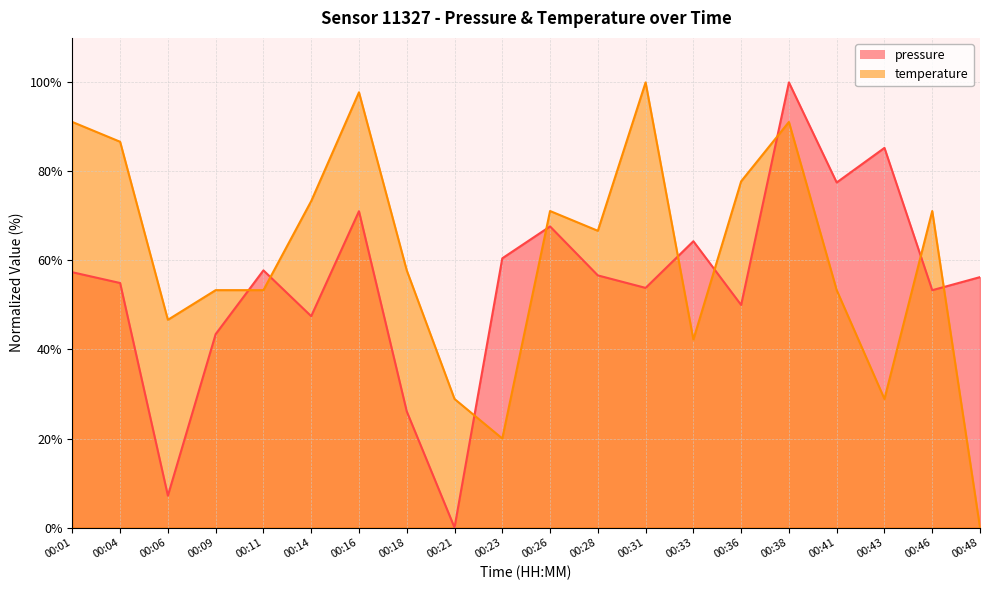

What are all the series names shown in the legend?

pressure, temperature